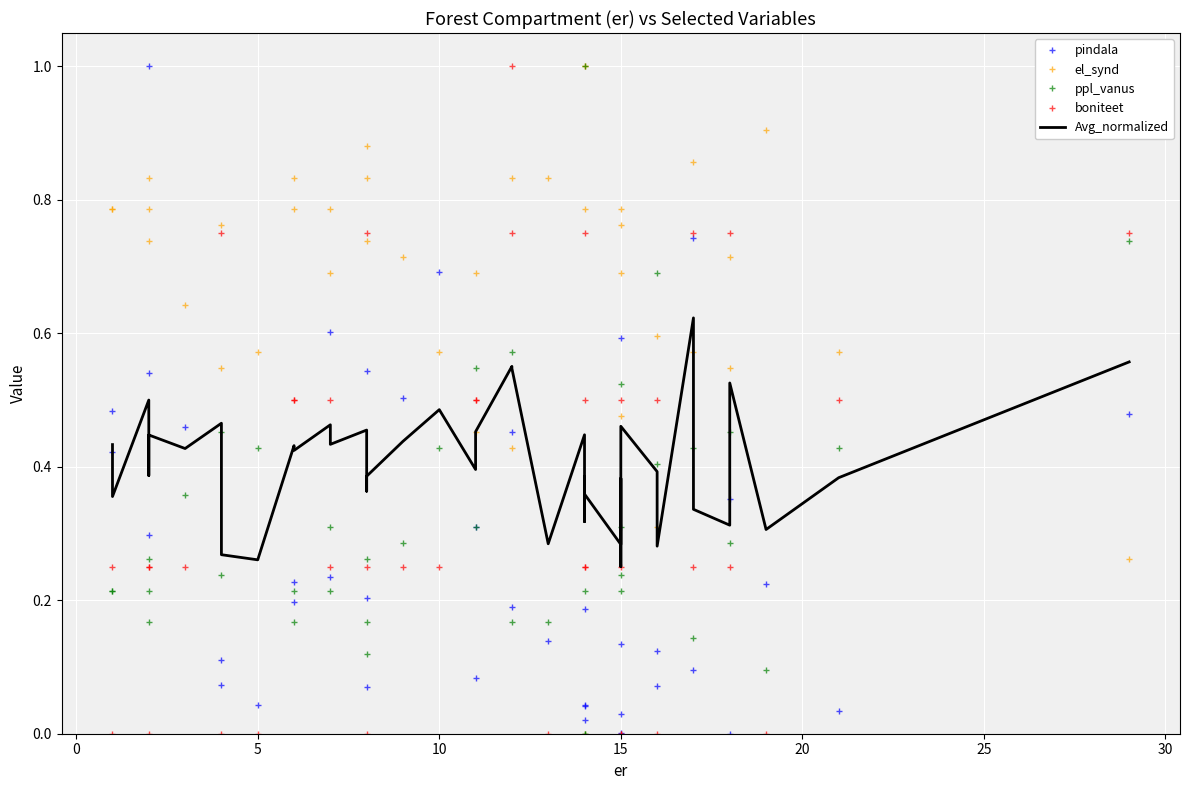

At 20, list the series in order from largest to smallest.

el_synd, pindala, Avg_normalized, ppl_vanus, boniteet